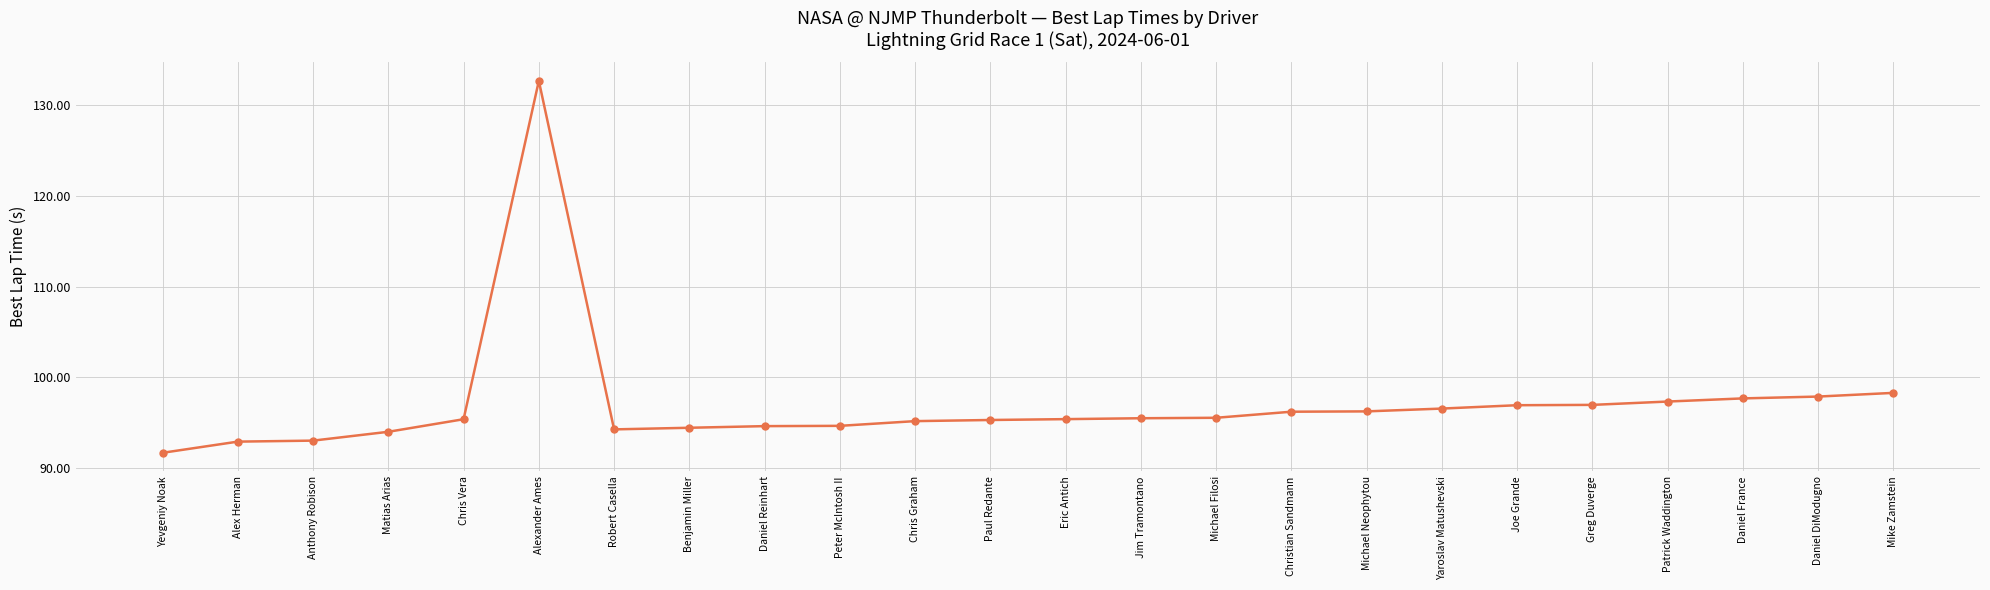

What is the label of the 3rd point from the right?

Daniel France